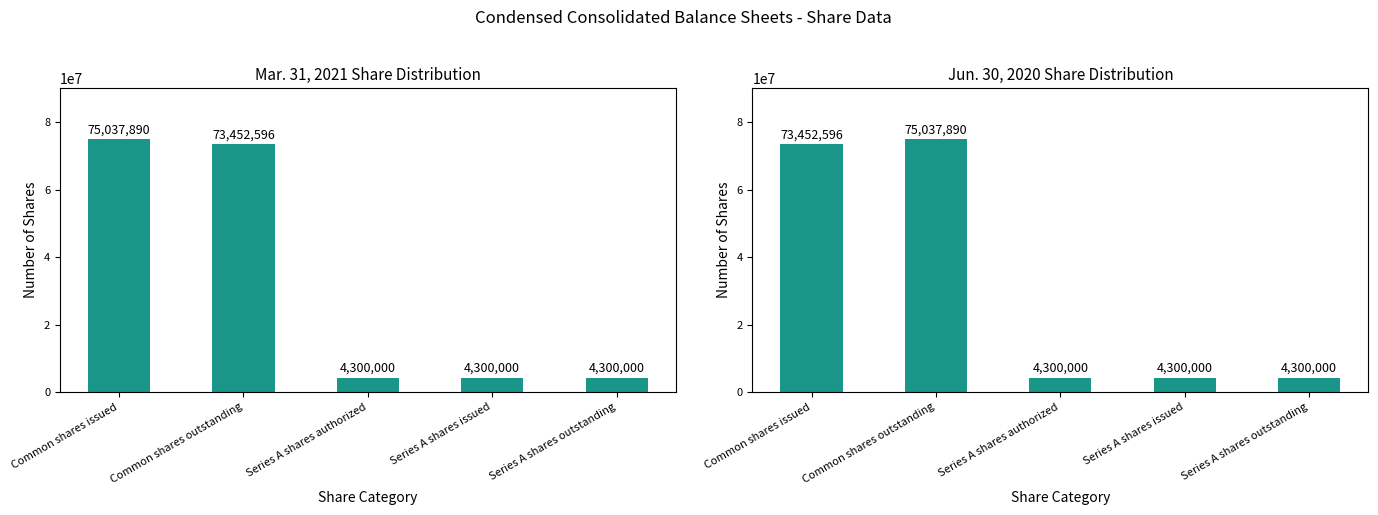

What is the smallest value displayed?

4300000